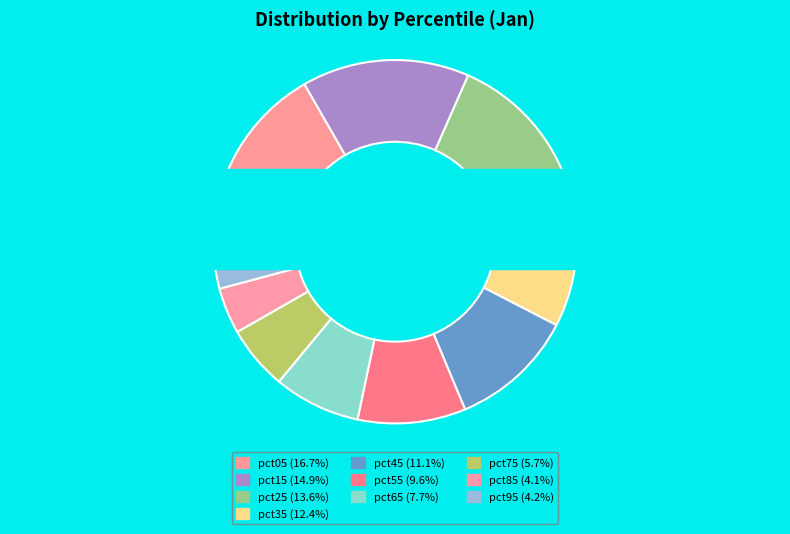

Does pct55 represent more than half of the total?

No